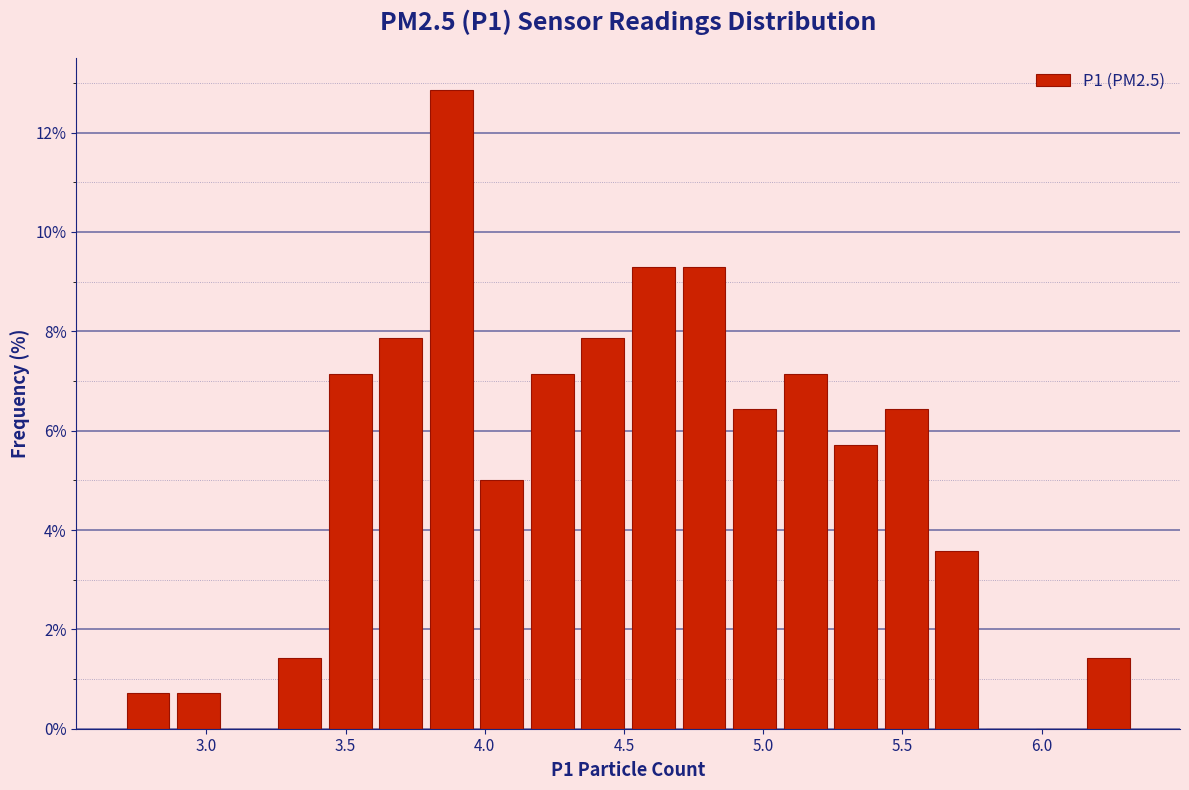

Read against the x-axis, roughly where is the centre of the tallest bar?

3.90